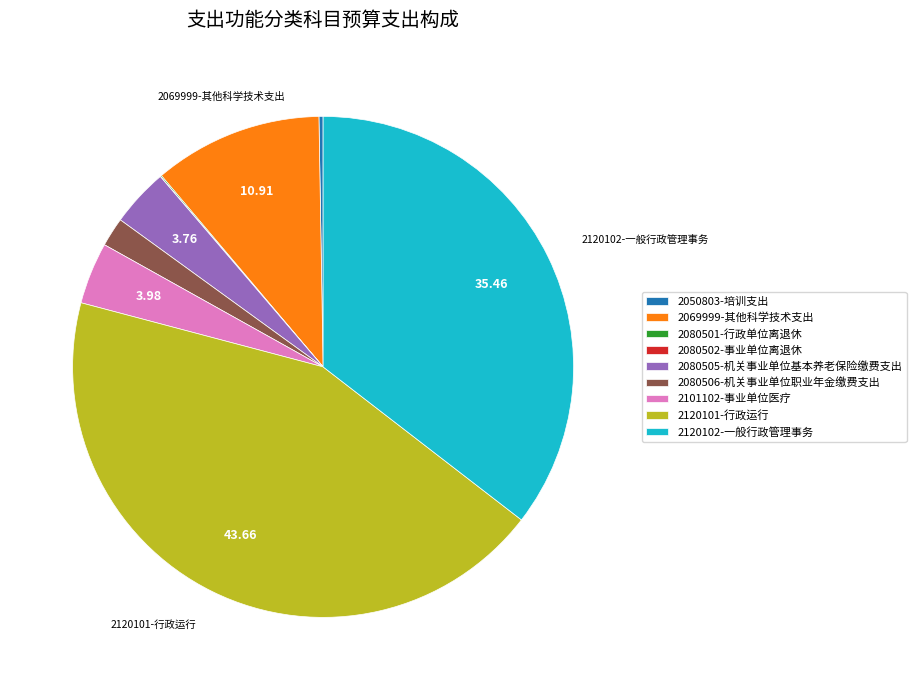

Approximately how many times larger is the value at 2120101-行政运行 compared to 2080506-机关事业单位职业年金缴费支出?

23.3